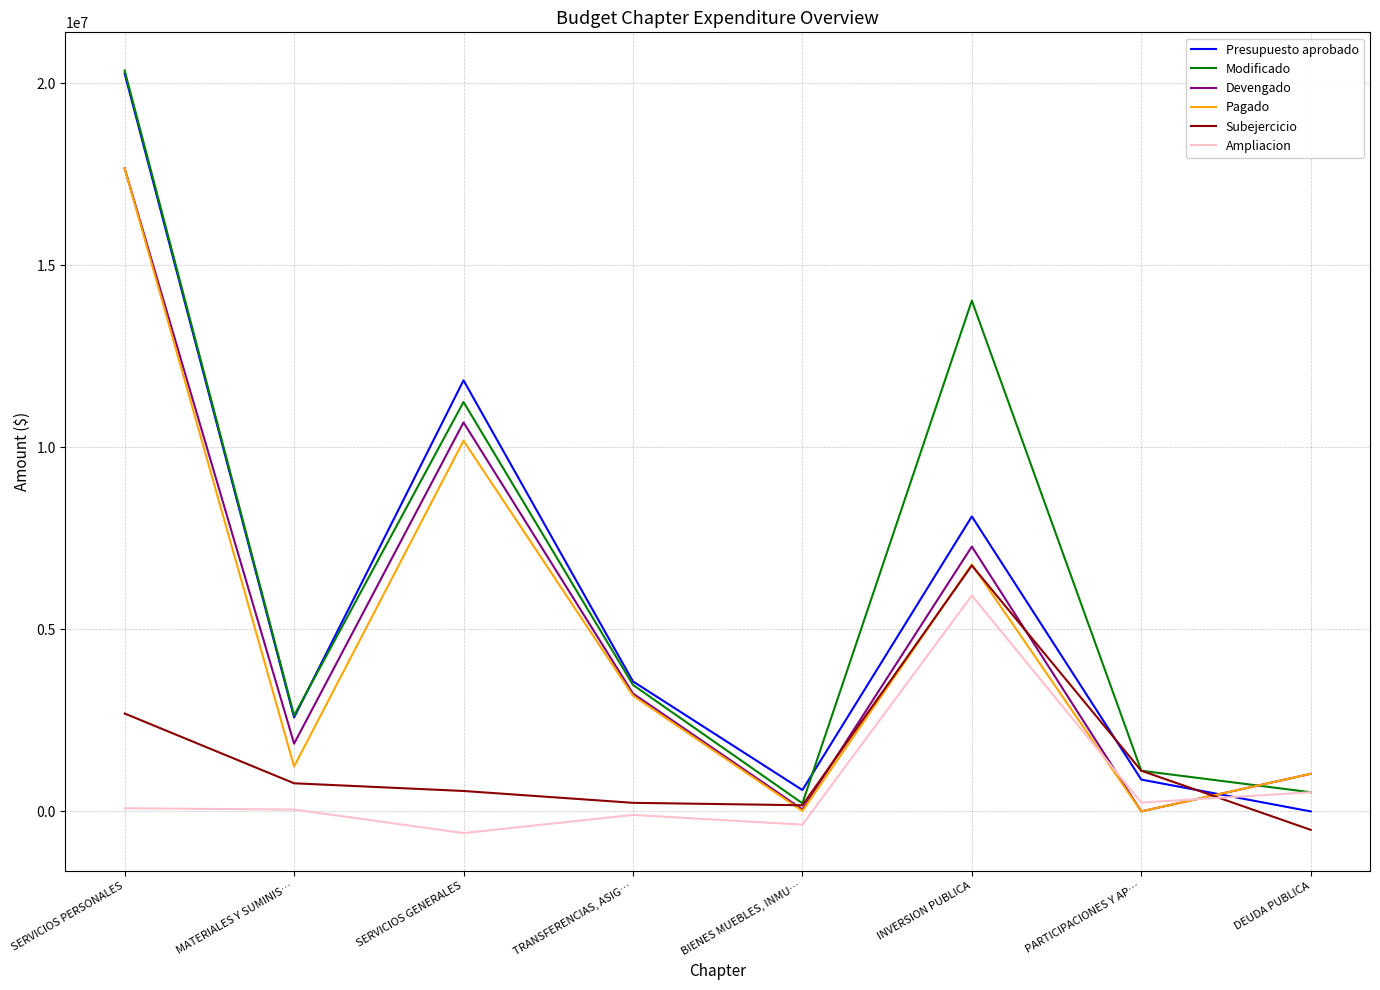

What is the difference between the highest and lowest values at TRANSFERENCIAS, ASIG…?

3667176.2